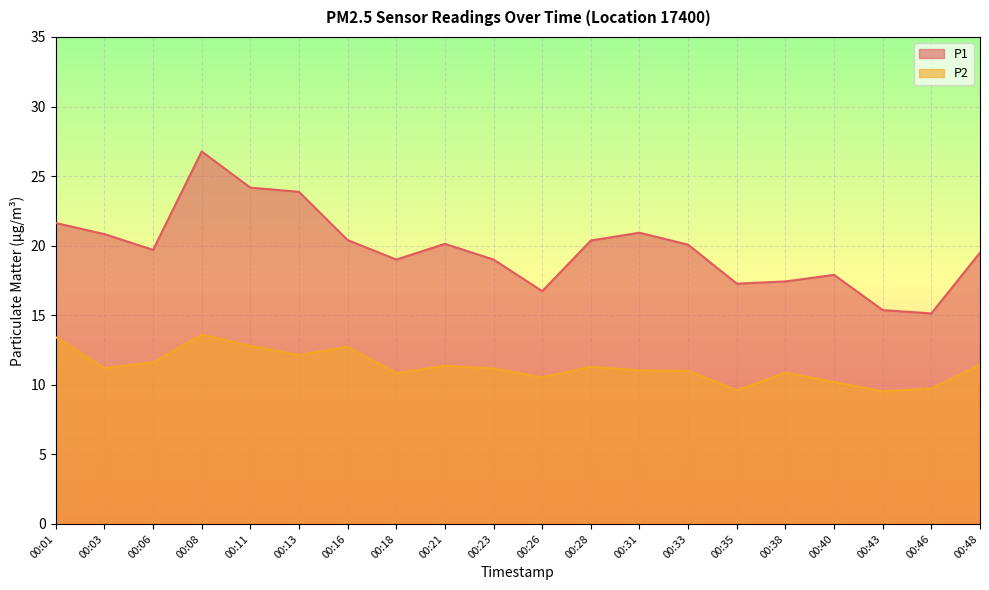

Rank the series at 00:48 from highest to lowest value.

P1, P2